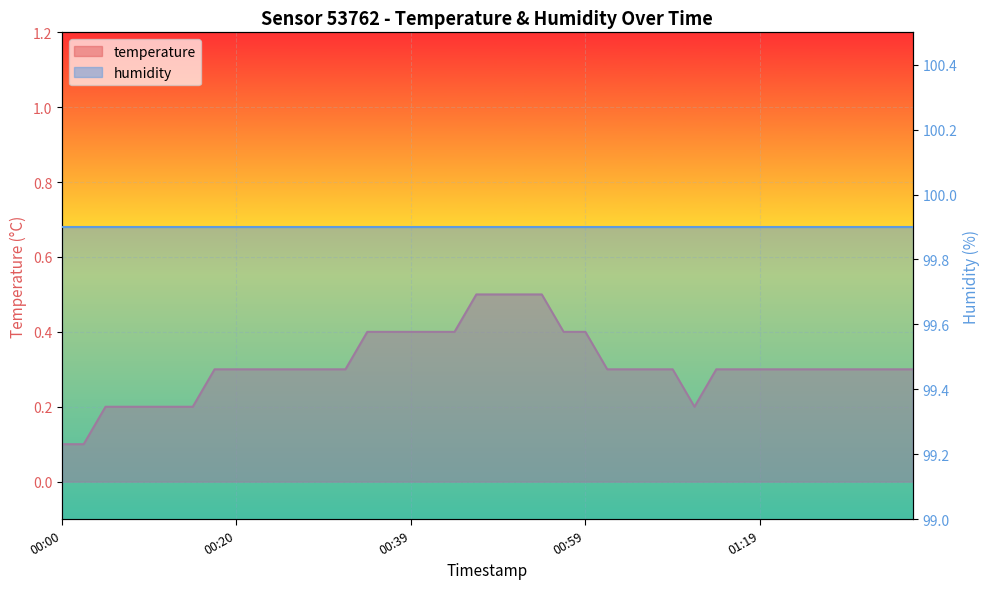

List the labels in order of value, largest first.

2022-11-20T00:47:09, 2022-11-20T00:49:35, 2022-11-20T00:52:01, 2022-11-20T00:54:26, 2022-11-20T00:35:01, 2022-11-20T00:37:26, 2022-11-20T00:39:52, 2022-11-20T00:42:18, 2022-11-20T00:44:44, 2022-11-20T00:56:55, 2022-11-20T00:59:21, 2022-11-20T00:17:57, 2022-11-20T00:20:23, 2022-11-20T00:22:49, 2022-11-20T00:25:18, 2022-11-20T00:27:44, 2022-11-20T00:30:09, 2022-11-20T00:32:35, 2022-11-20T01:01:46, 2022-11-20T01:04:12, 2022-11-20T01:06:38, 2022-11-20T01:09:07, 2022-11-20T01:14:03, 2022-11-20T01:16:34, 2022-11-20T01:19:02, 2022-11-20T01:21:33, 2022-11-20T01:24:00, 2022-11-20T01:26:29, 2022-11-20T01:28:56, 2022-11-20T01:31:24, 2022-11-20T01:33:53, 2022-11-20T01:36:21, 2022-11-20T00:05:43, 2022-11-20T00:08:09, 2022-11-20T00:10:39, 2022-11-20T00:13:05, 2022-11-20T00:15:31, 2022-11-20T01:11:35, 2022-11-20T00:00:51, 2022-11-20T00:03:17